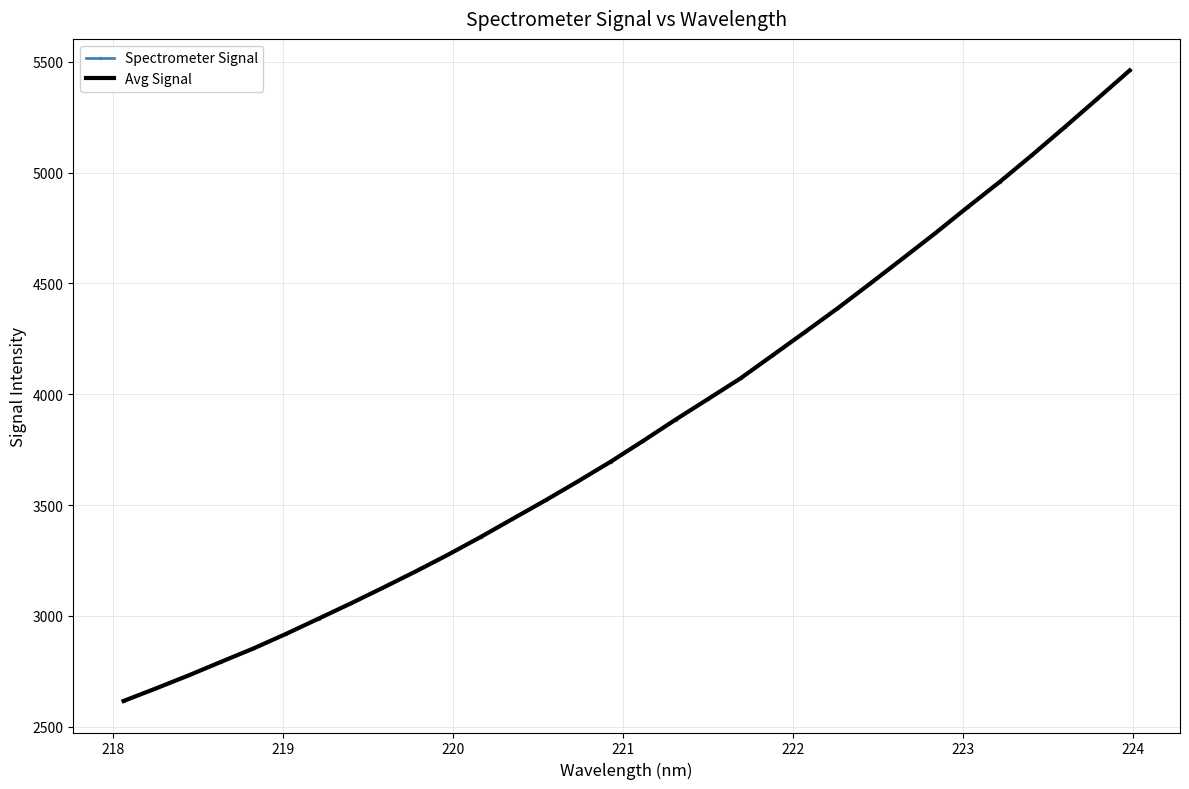

What is the greatest value displayed?

5460.8